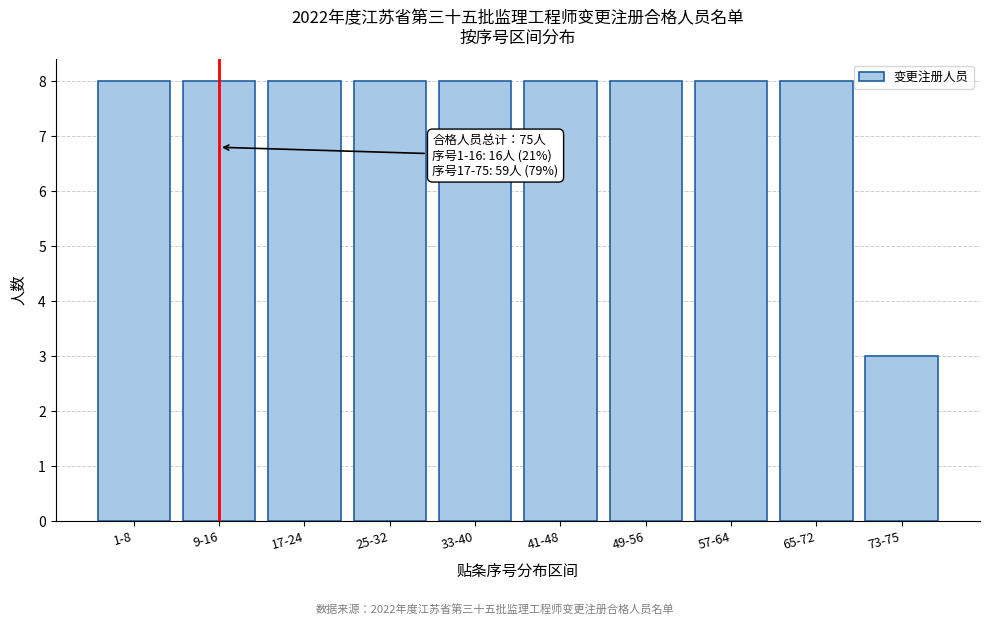

Reading right to left, what are all the values shown in this chart?

3	8	8	8	8	8	8	8	8	8